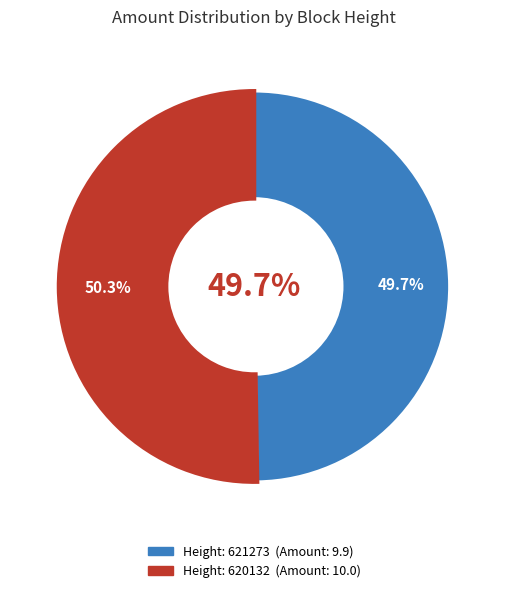

Combined, what portion of the pie is 620132 and 621273?

100.0%